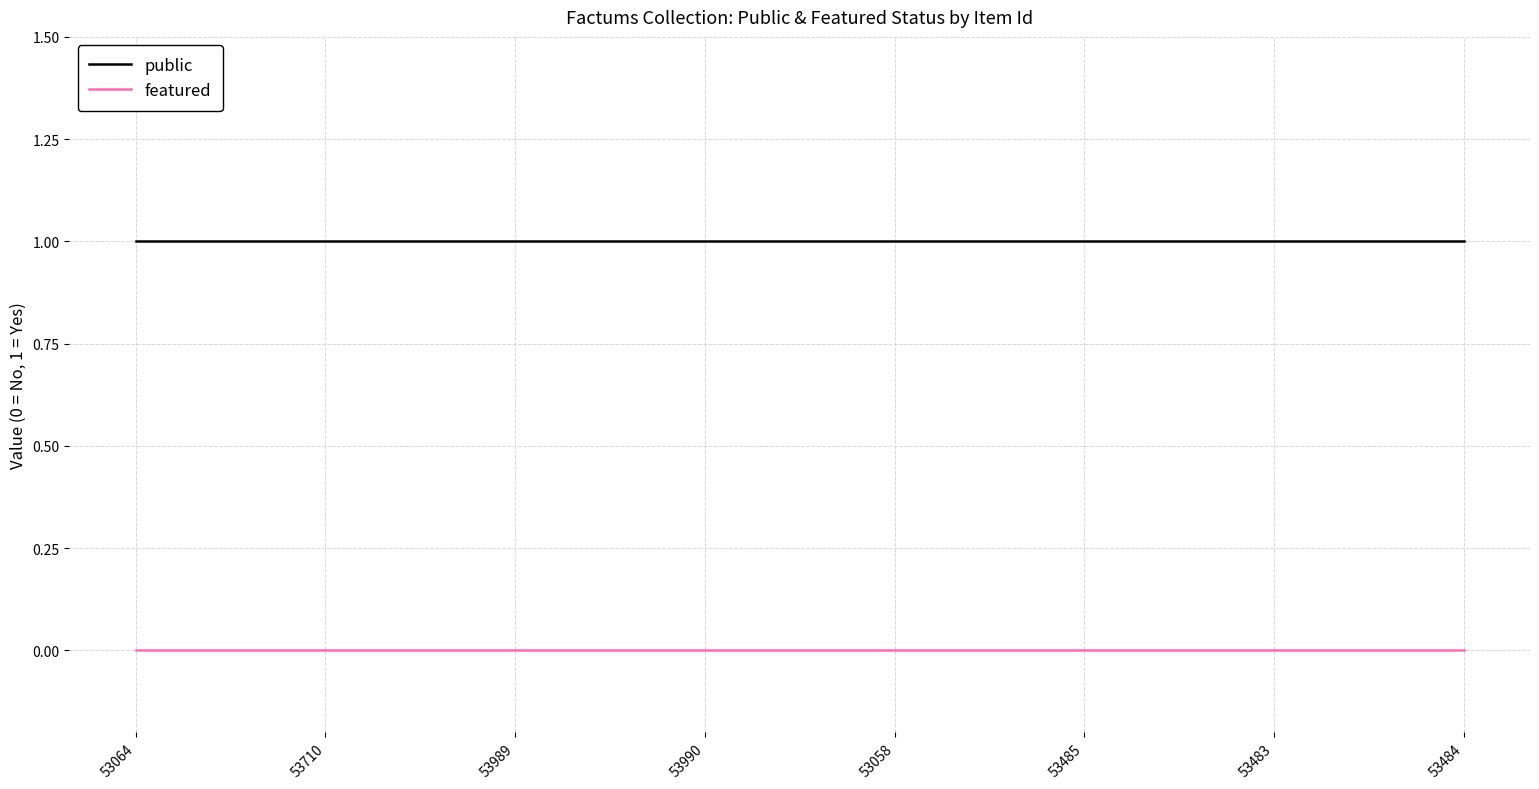

List the series in order of their overall mean, highest first.

public, featured